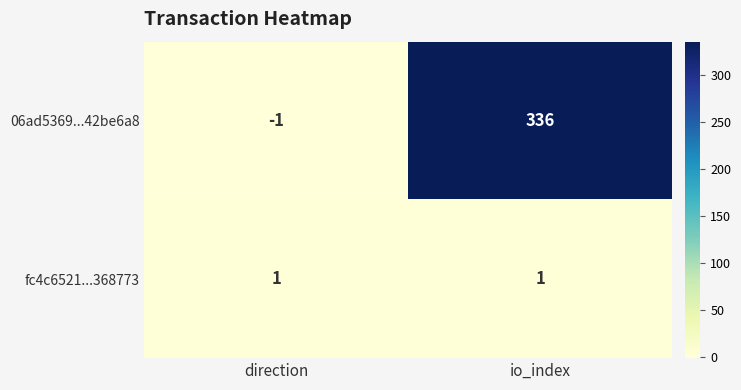

Rank the series by their maximum value, from highest to lowest.

06ad5369...42be6a8, fc4c6521...368773